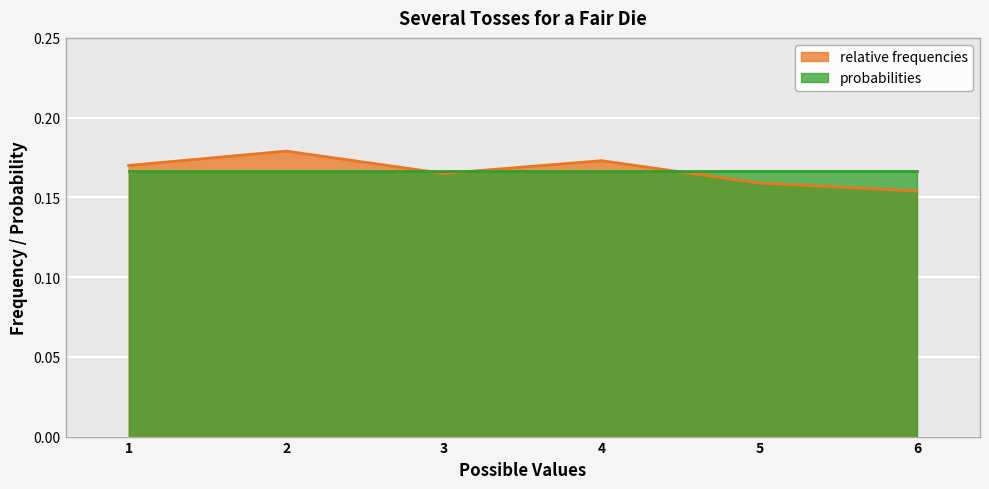

Reading right to left, transcribe all the data shown in this chart.

6=0.2	5=0.2	4=0.2	3=0.2	2=0.2	1=0.2